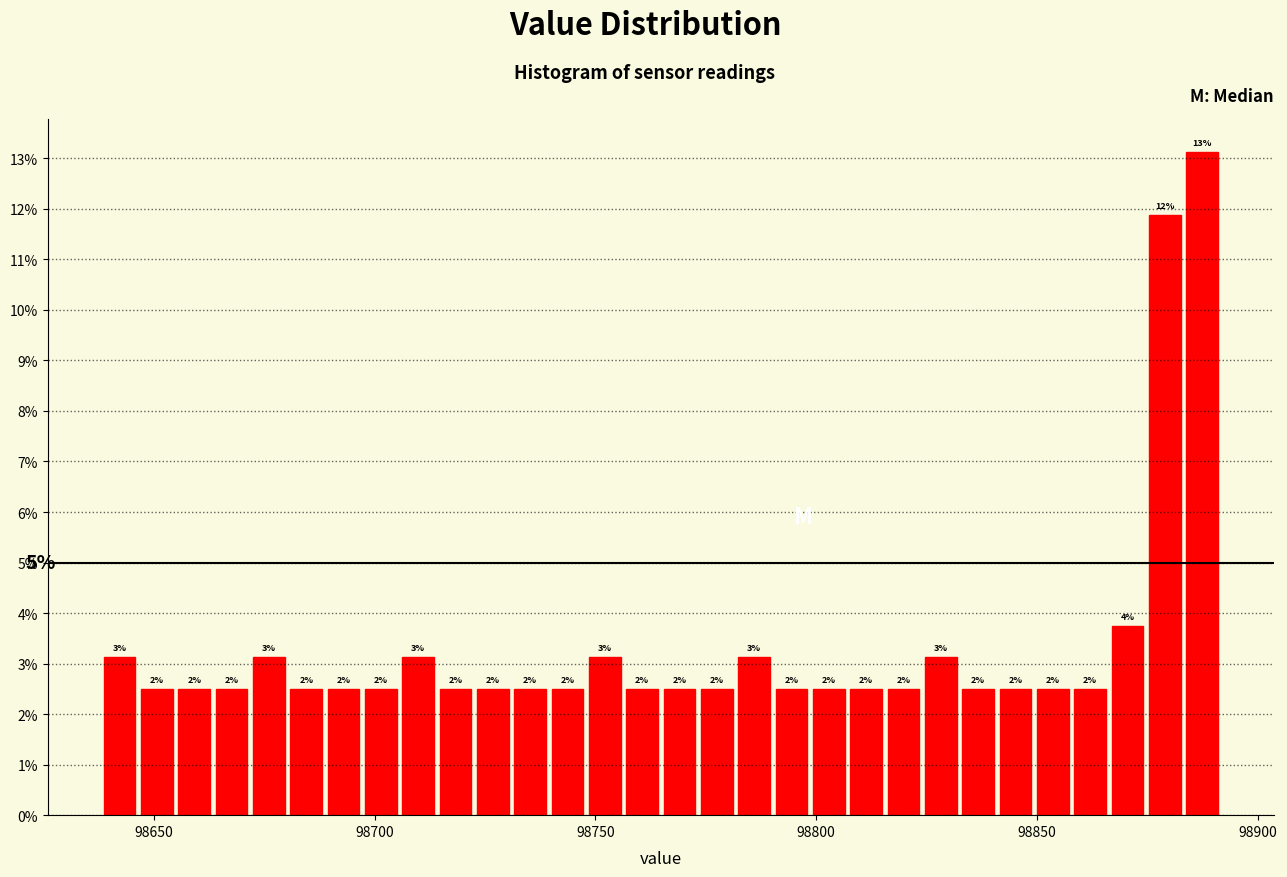

Read against the x-axis, roughly where is the centre of the tallest bar?

98885